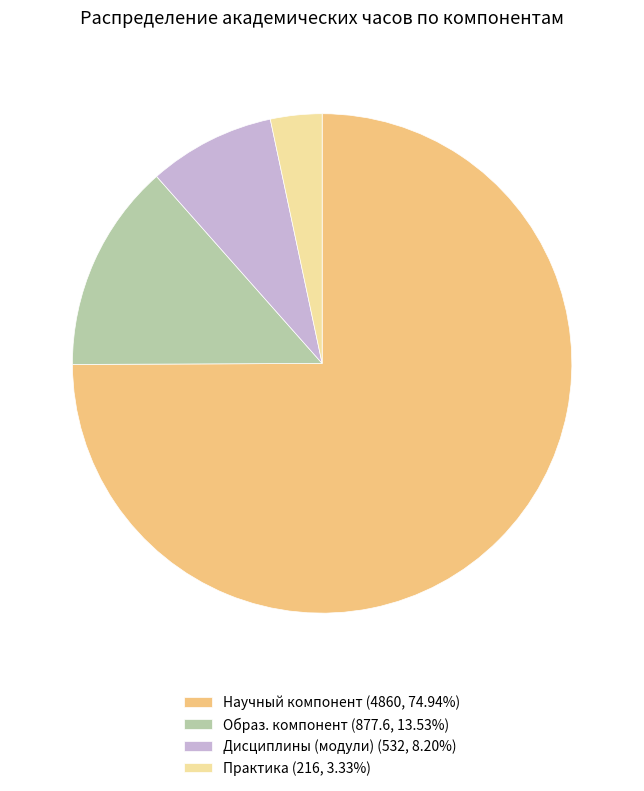

Approximately how many times larger is the value at Образ. компонент (877.6, 13.53%) compared to Практика (216, 3.33%)?

4.1